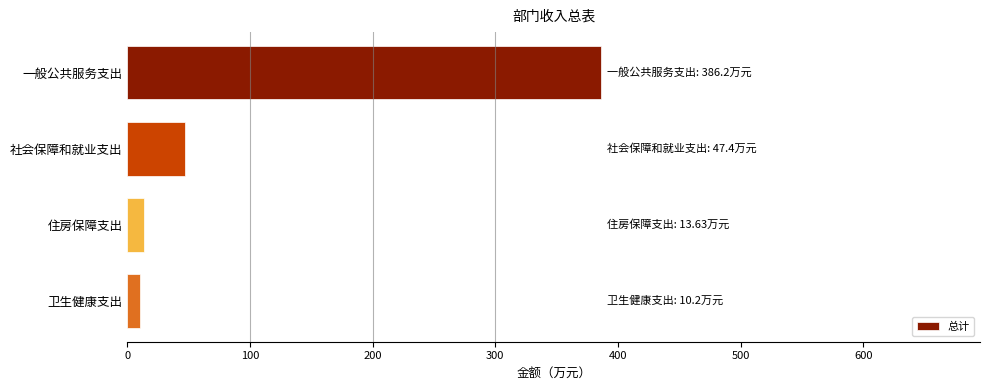

Between 一般公共服务支出 and 住房保障支出, which is larger?

一般公共服务支出